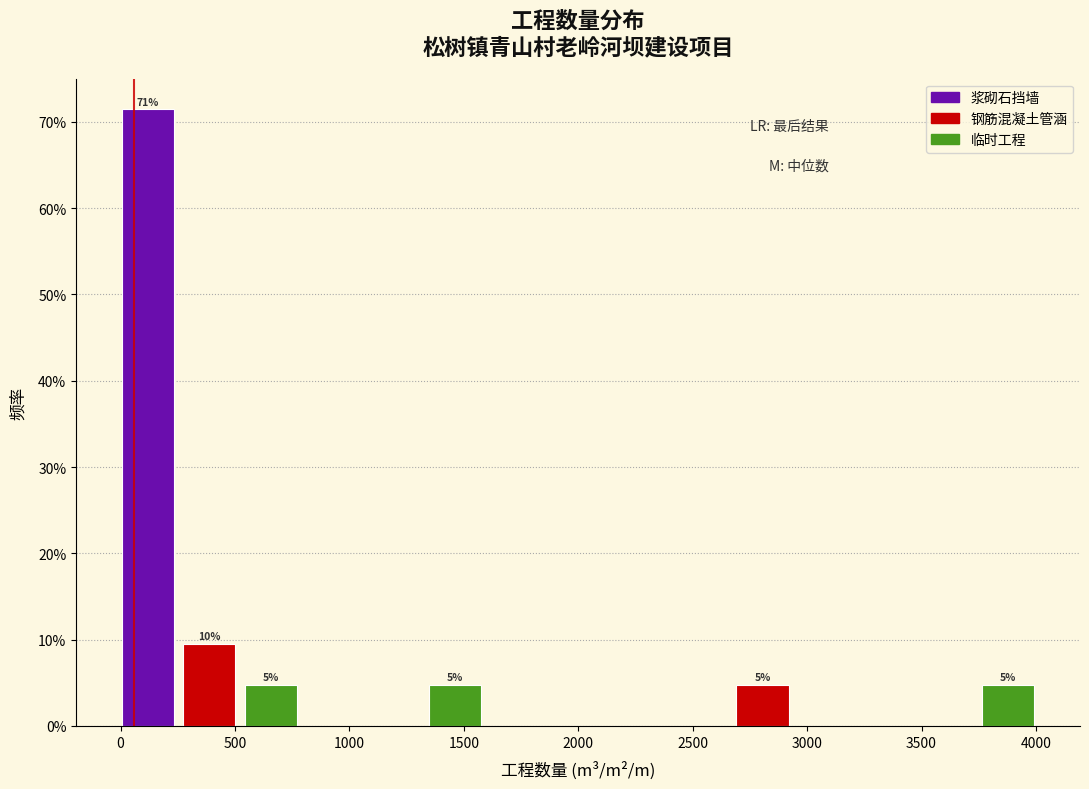

Over which range of the x-axis is the bar tallest?

0 to 250